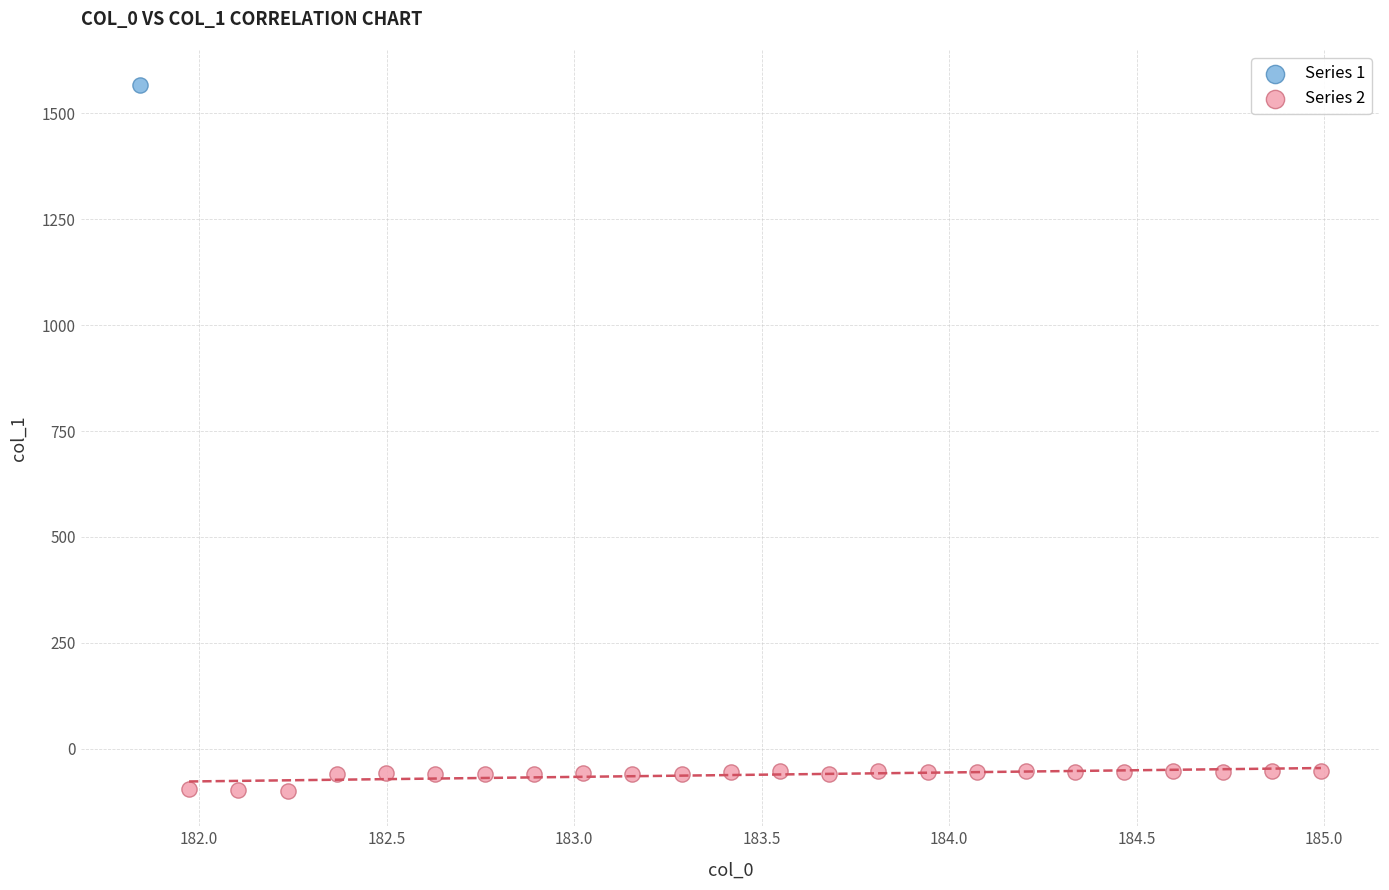

What are all the series names shown in the legend?

Series 1, Series 2